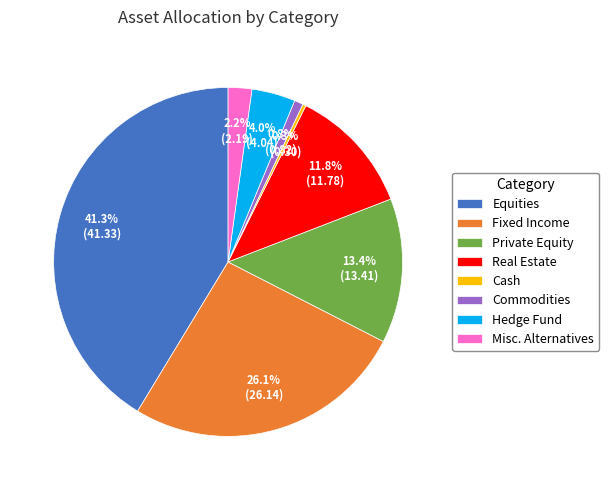

Do Fixed Income and Commodities together represent more than half of the pie?

No